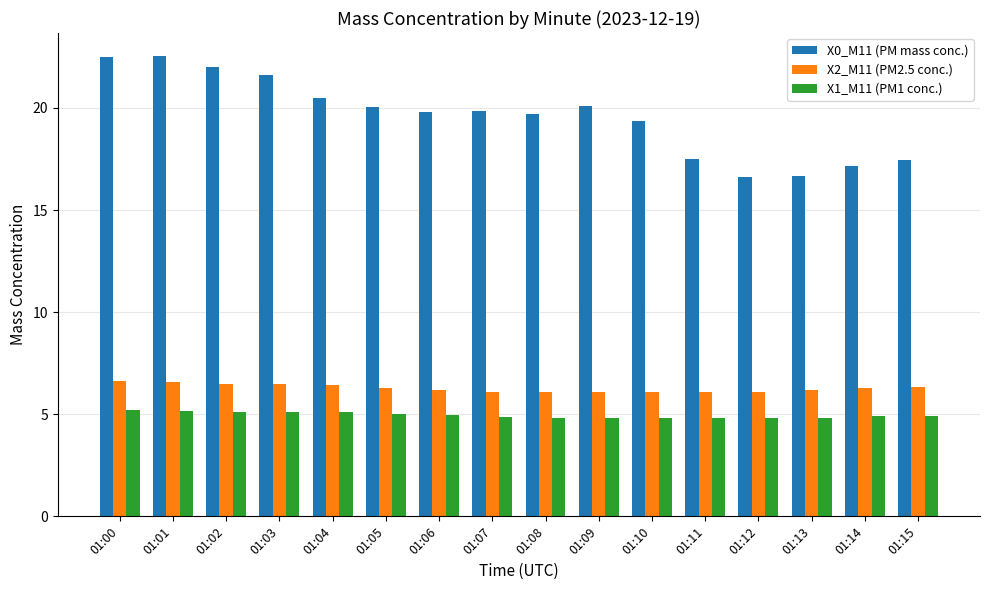

What is the sum of the X0_M11 (PM mass conc.) values at 01:01 and 01:10?

41.9